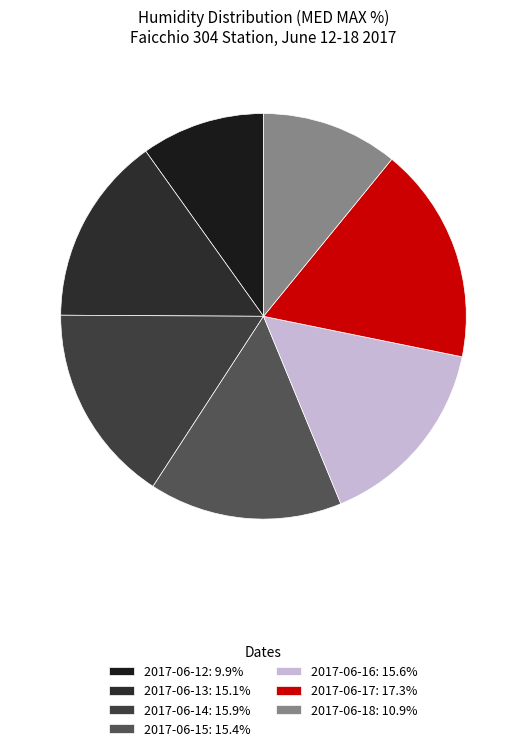

Approximately how many times larger is the value at 2017-06-15 compared to 2017-06-14?

1.0